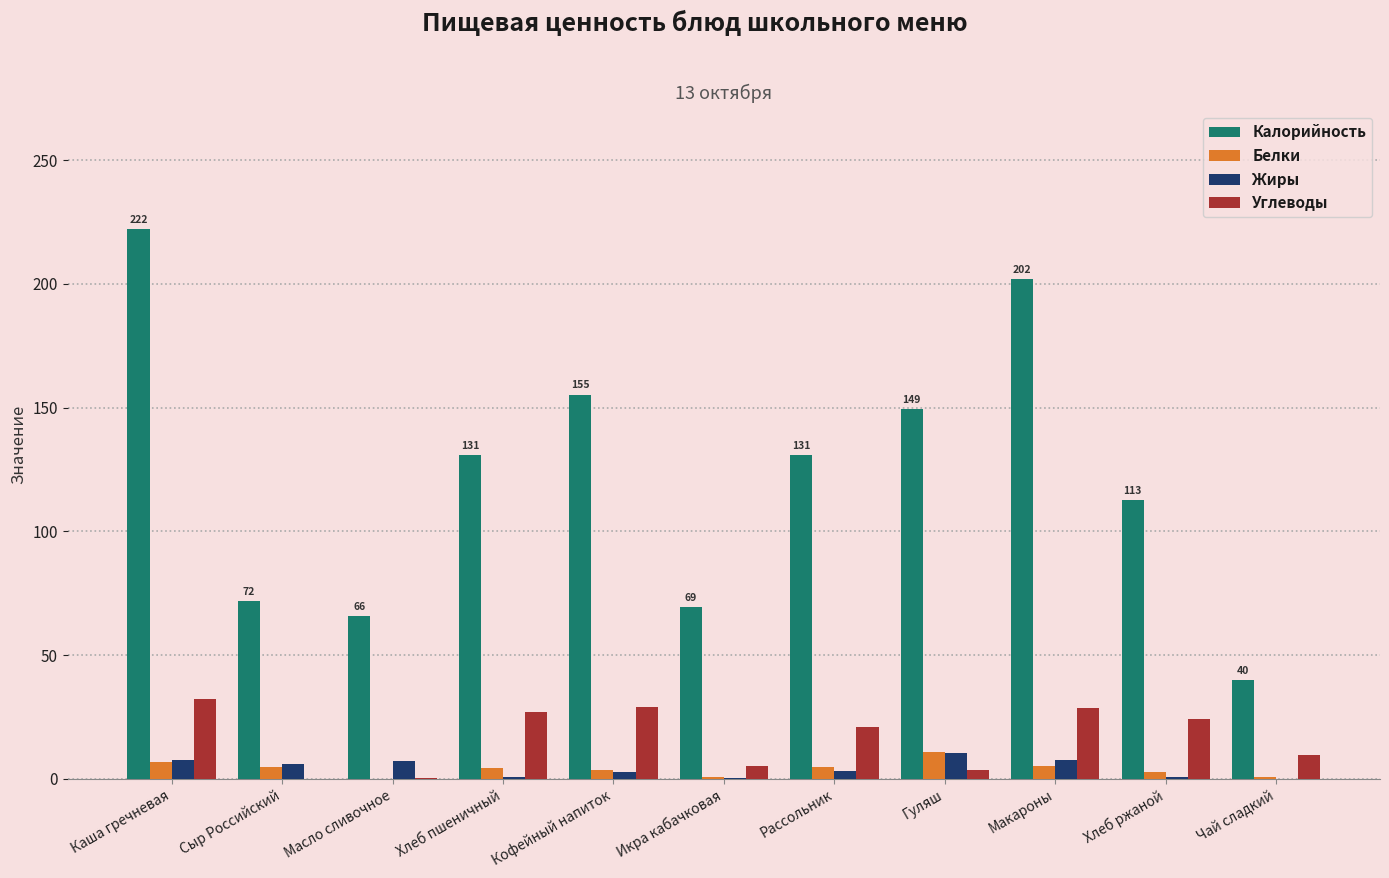

What is the difference between the Белки values at Икра кабачковая and Макароны?

4.4